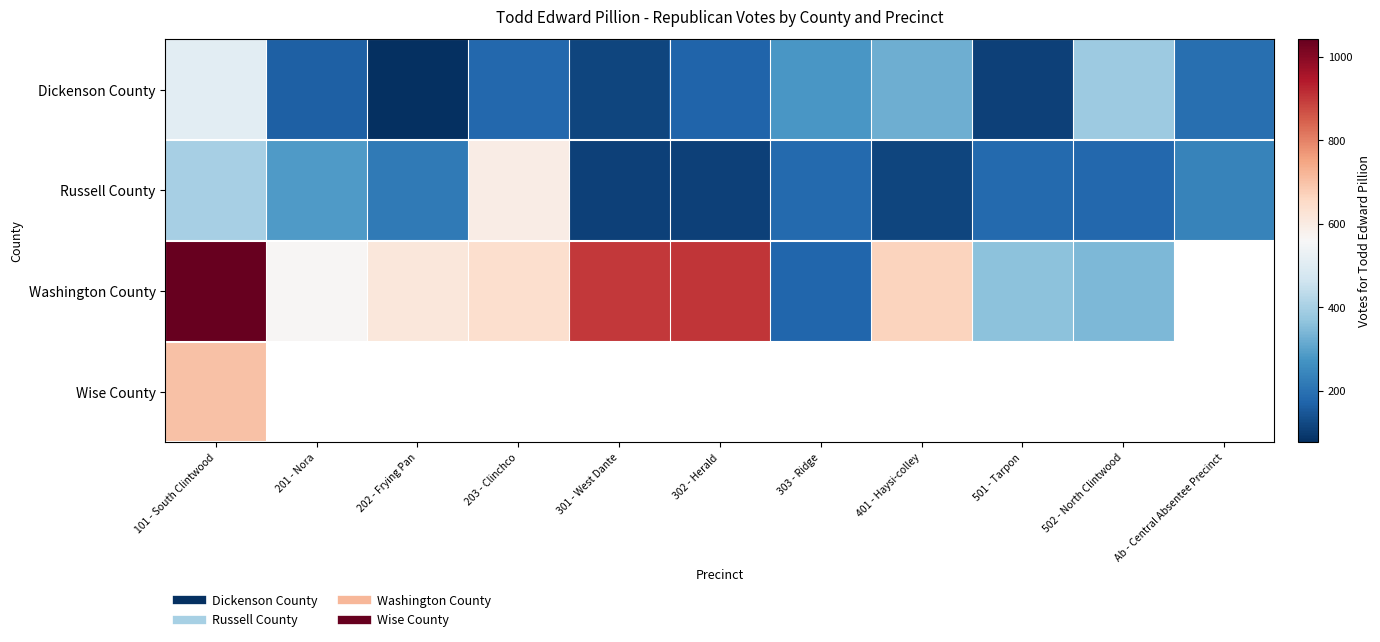

Which series has the widest spread of values?

Washington County